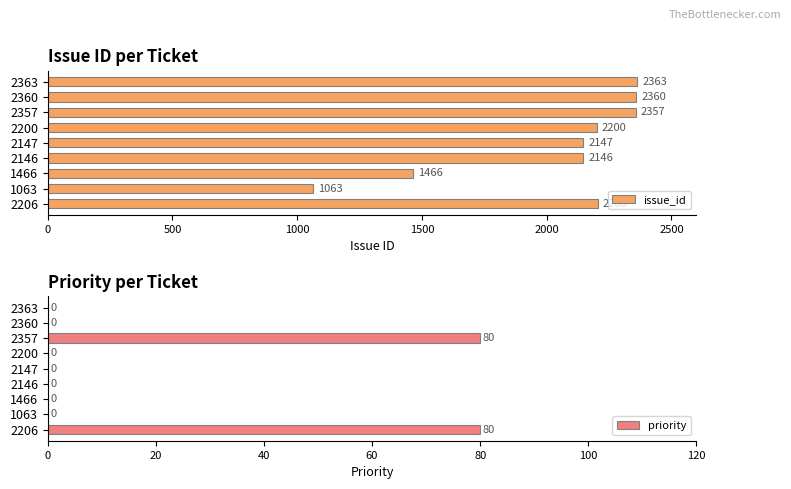

Rank the series by their average value, from highest to lowest.

issue_id, priority